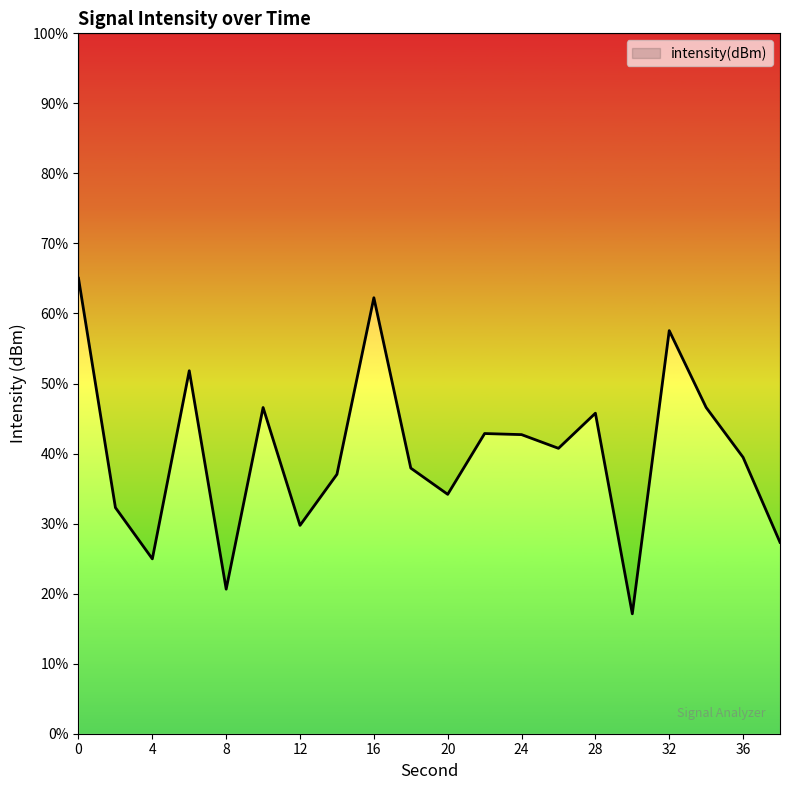

The chart shows a value of -240.4 at 30. True or false?

False